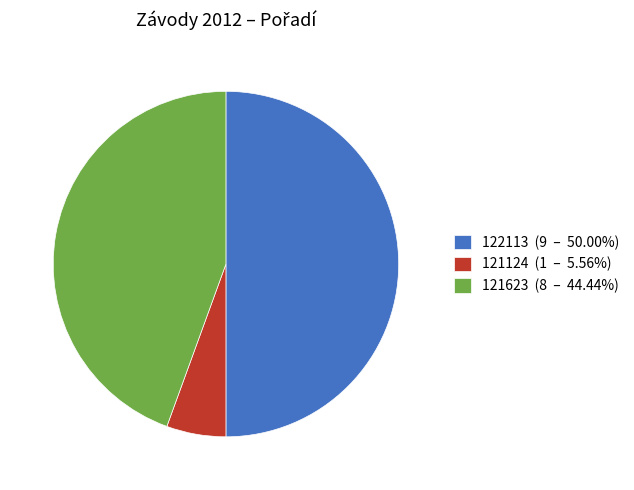

Which category has the biggest portion of the pie?

122113